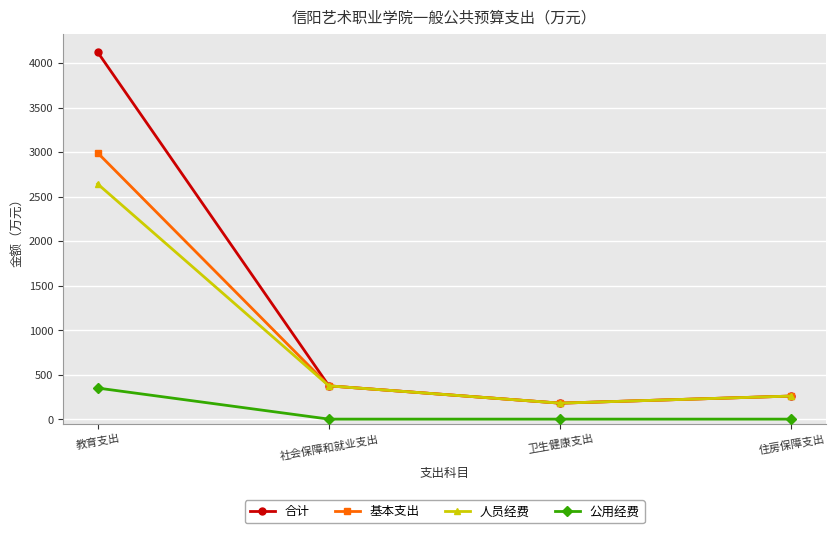

What is the average value of the 基本支出 series?

950.8